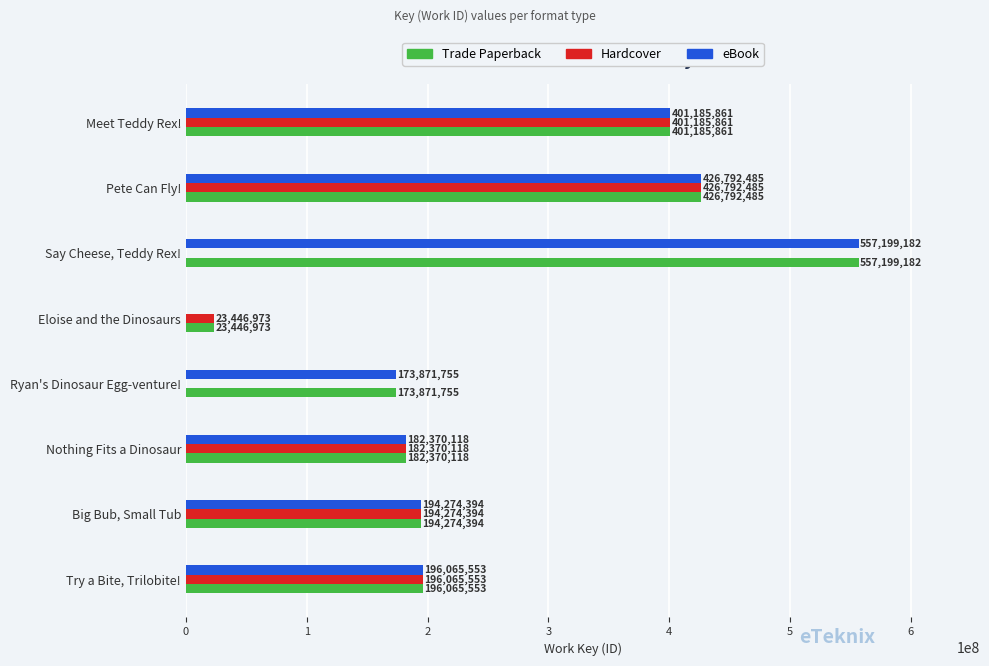

At which category is the sum across all series the highest?

Pete Can Fly!